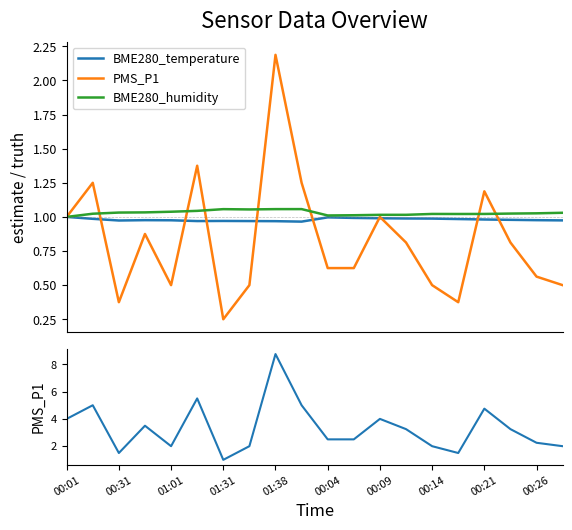

Is it true that BME280_temperature equals 1.0 at 00:31?

True